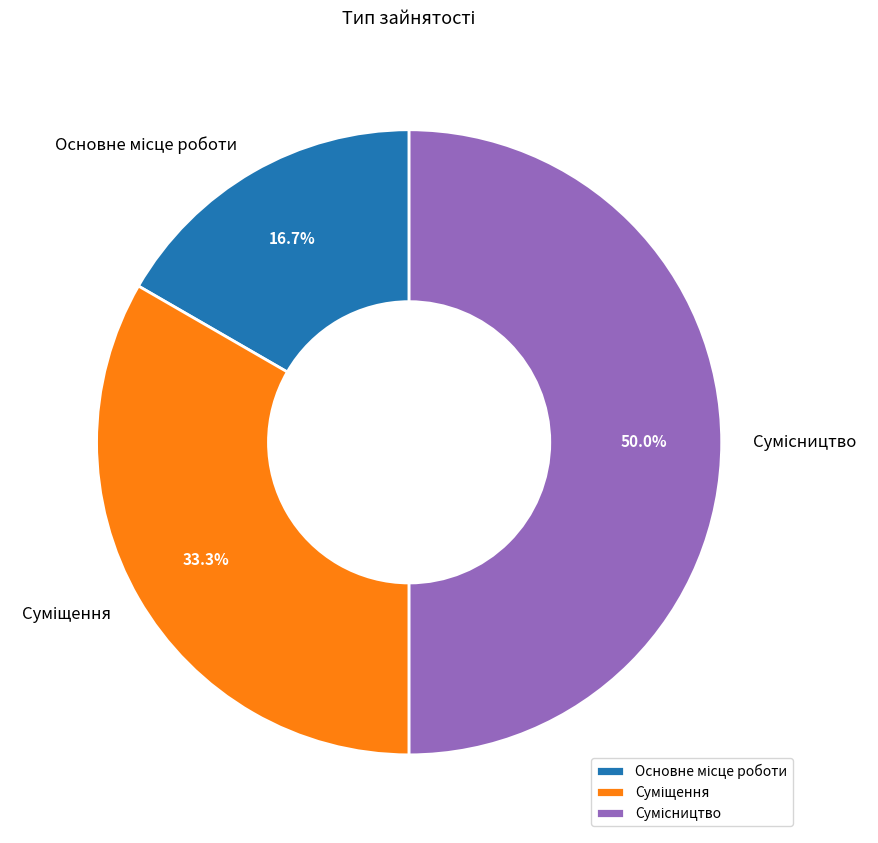

Does Суміщення account for over 50% of the chart?

No